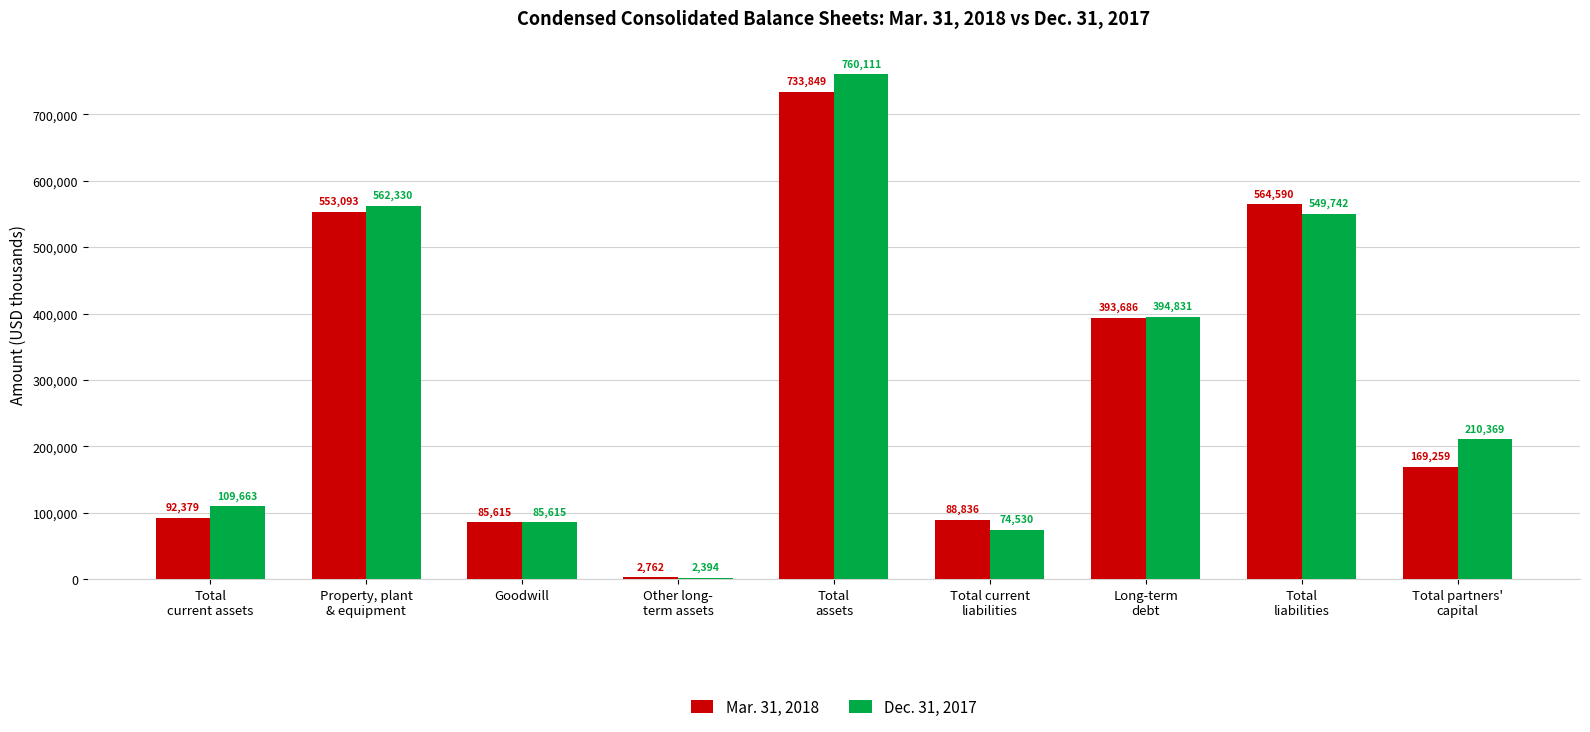

How many distinct data groups are displayed?

2